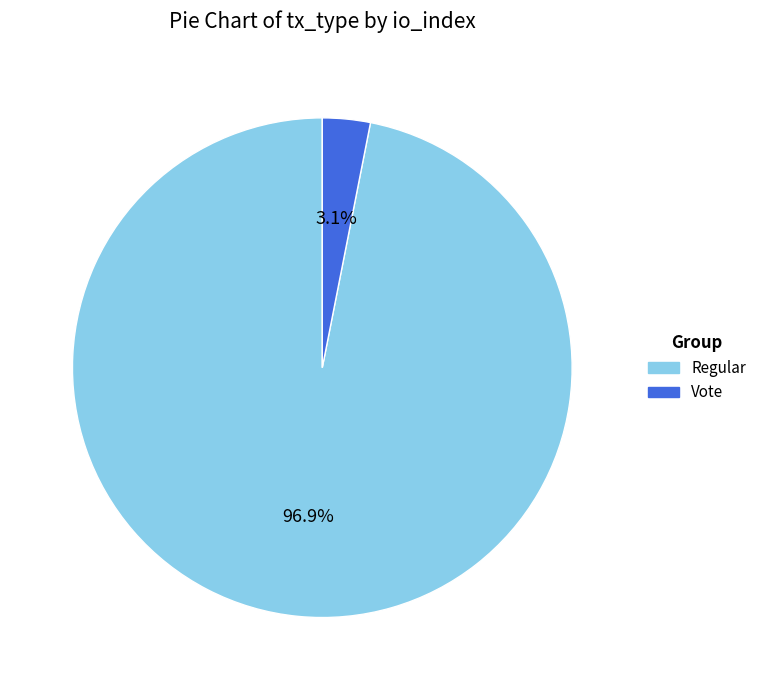

To the nearest percent, what portion does Regular represent?

97%